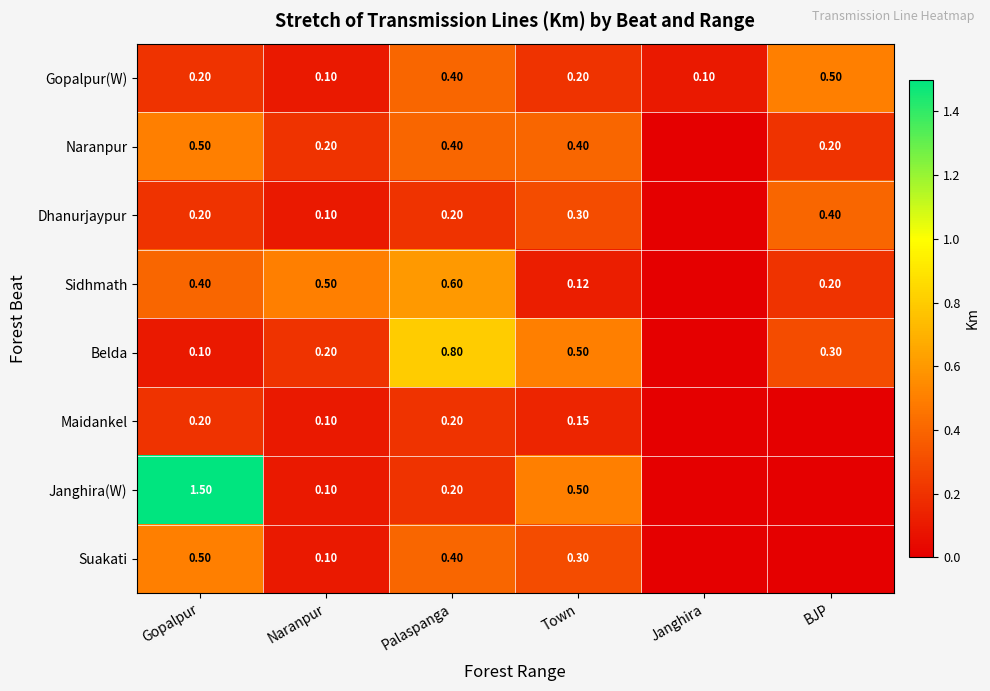

Which series changed the most between Gopalpur and Town?

Janghira(W)